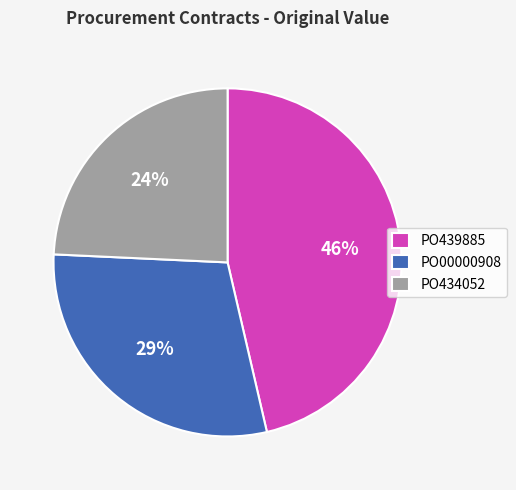

Is it true that PO439885 is 59% of the pie?

False